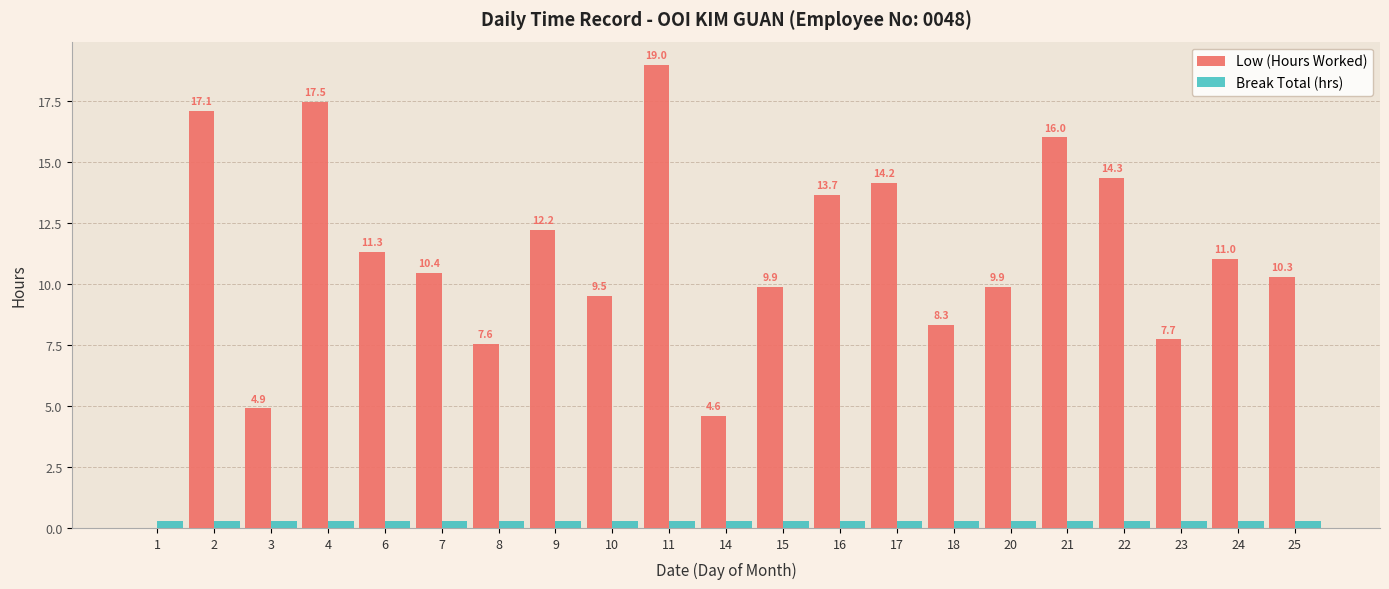

What are all the series names shown in the legend?

Low (Hours Worked), Break Total (hrs)